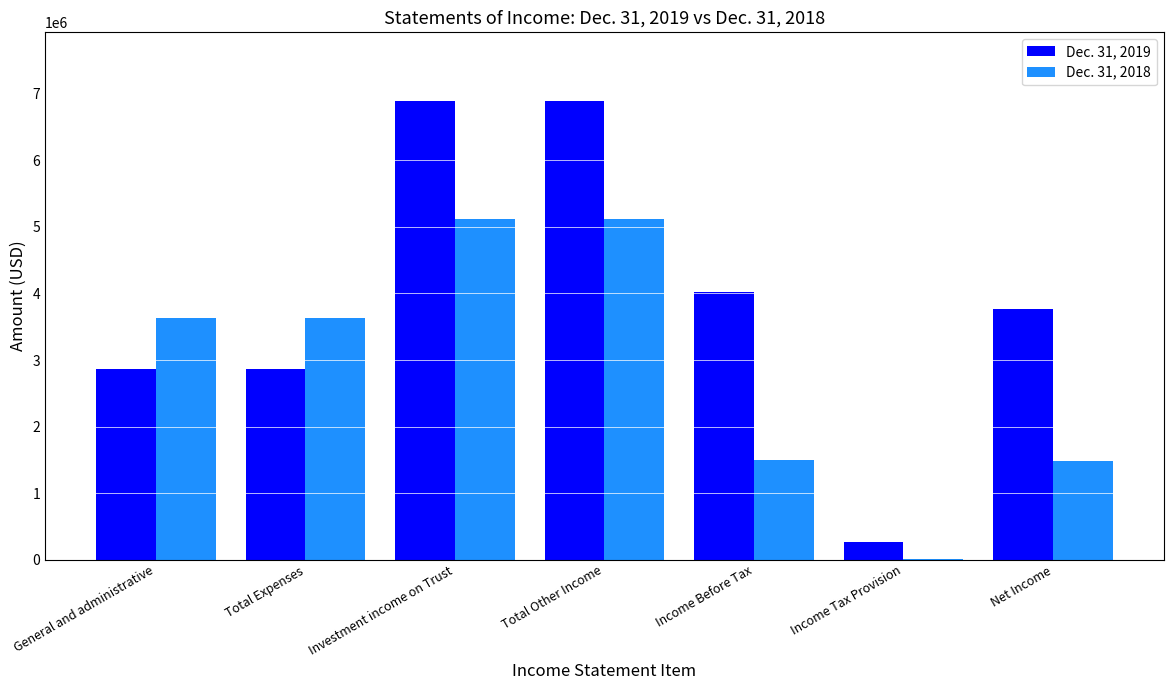

Are the bars horizontal?

No